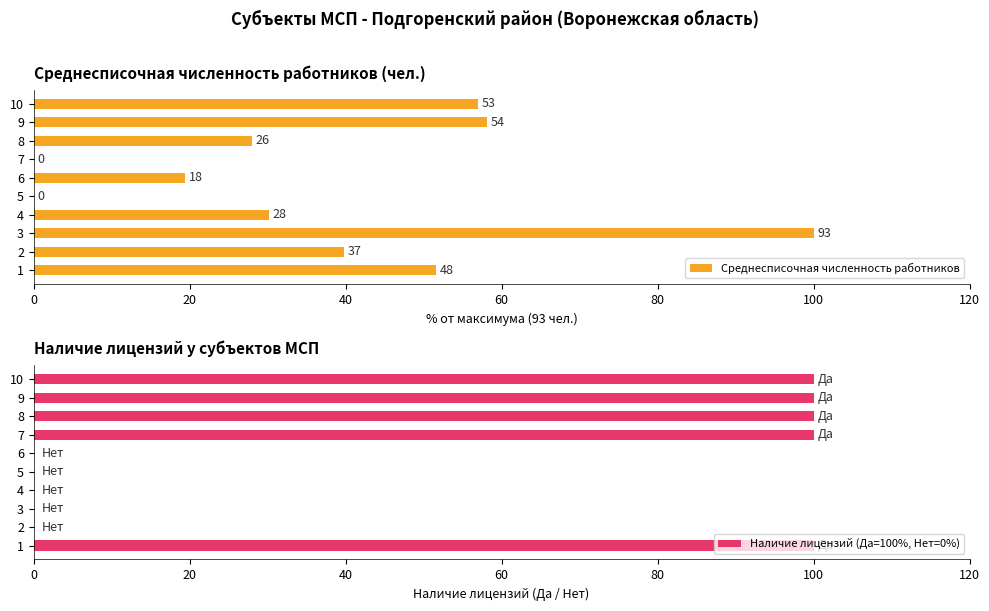

Is it true that Наличие лицензий (Да=100%, Нет=0%) equals 58 at 9?

False